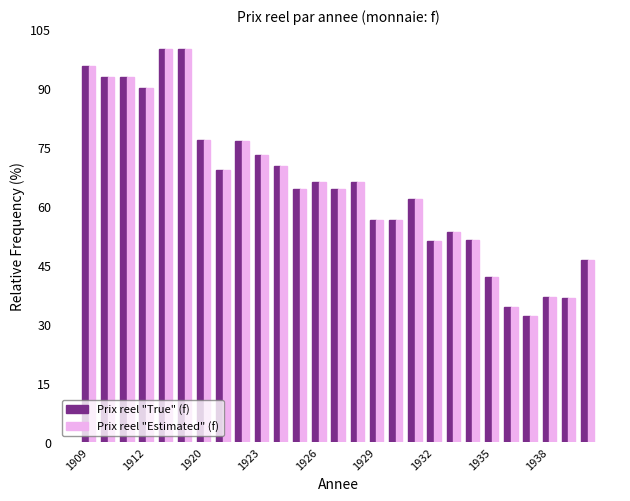

What is the maximum value for Prix reel "True" (f)?

100.0